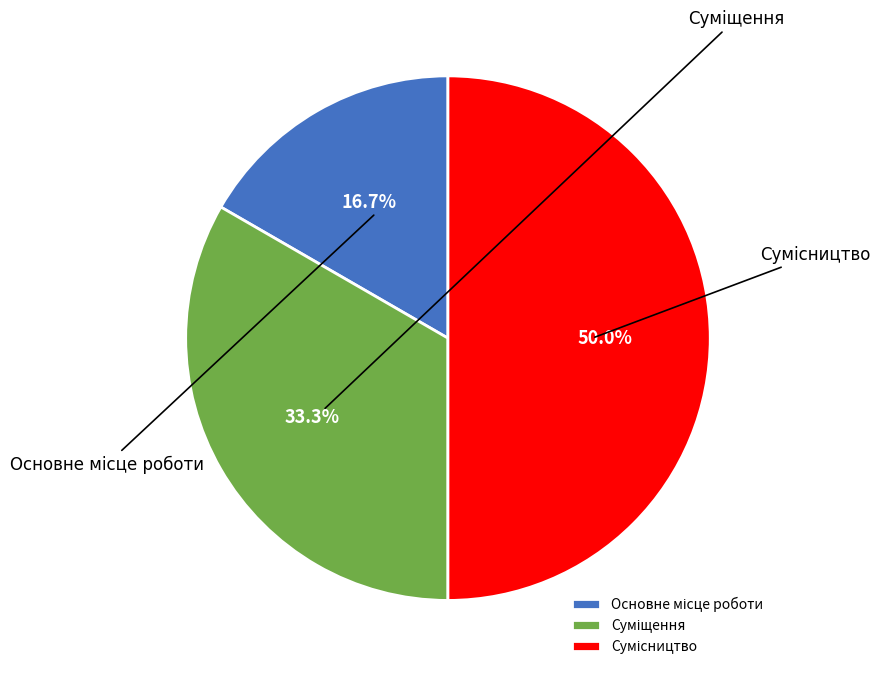

Which has a higher value, Суміщення or Основне місце роботи?

Суміщення